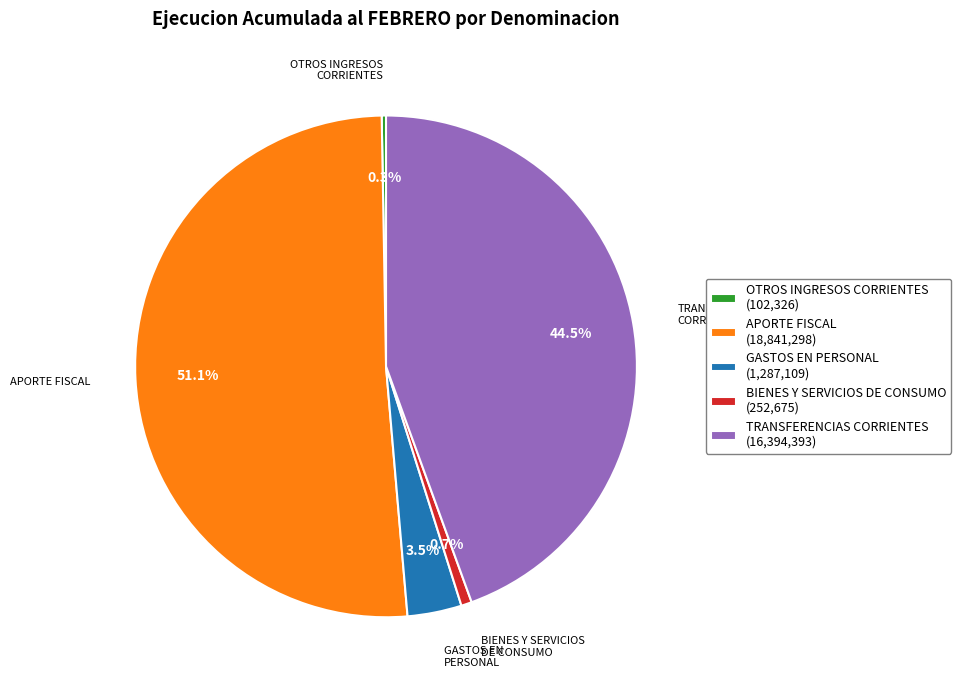

Does APORTE FISCAL represent more than half of the total?

Yes